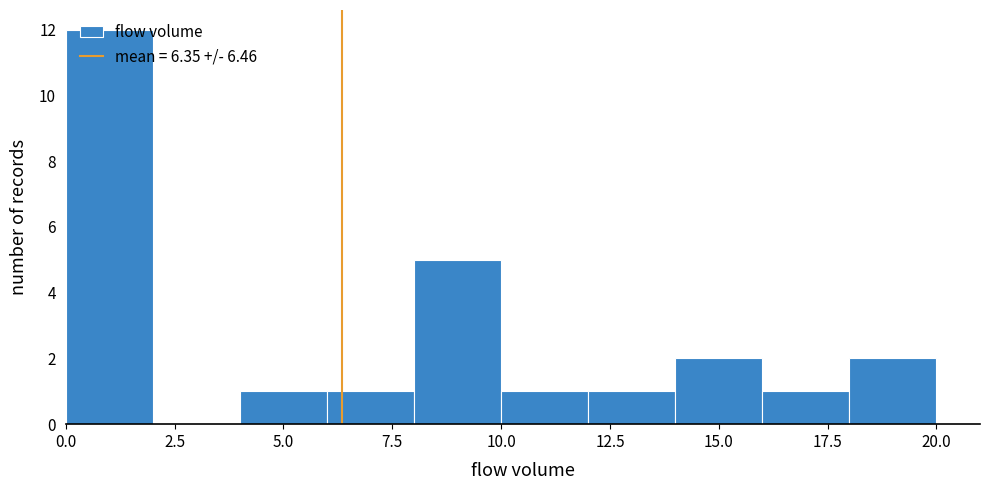

Over which range of the x-axis is the bar tallest?

0 to 2